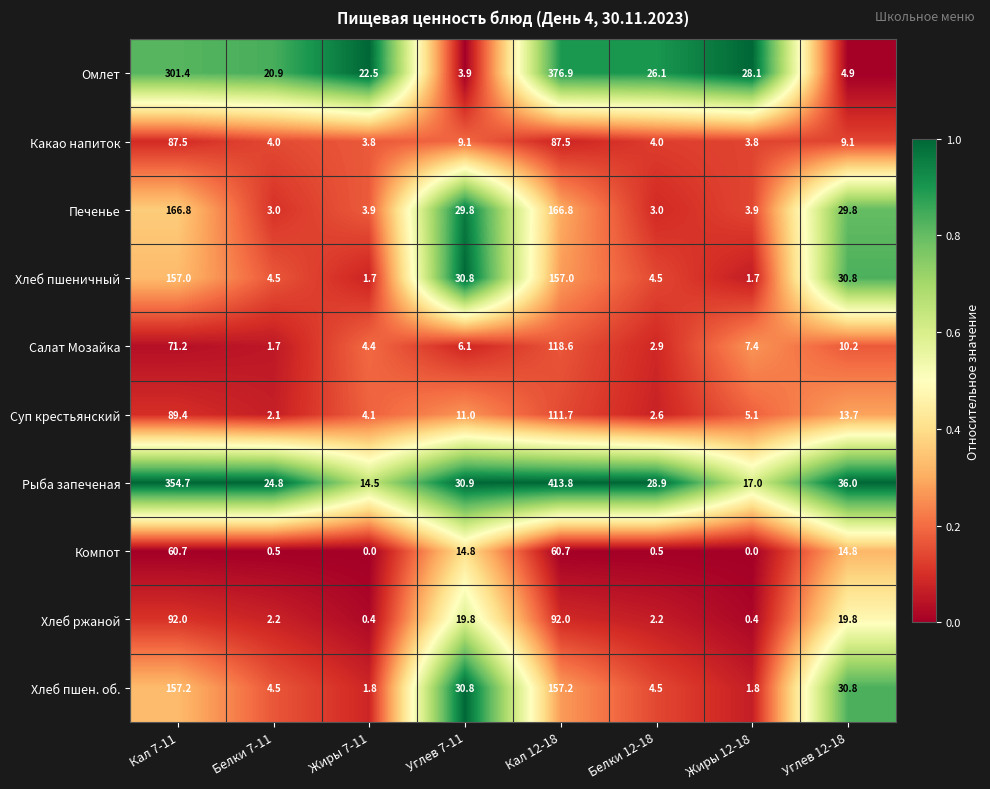

What is the total value across all series at Кал 12-18?

1742.2